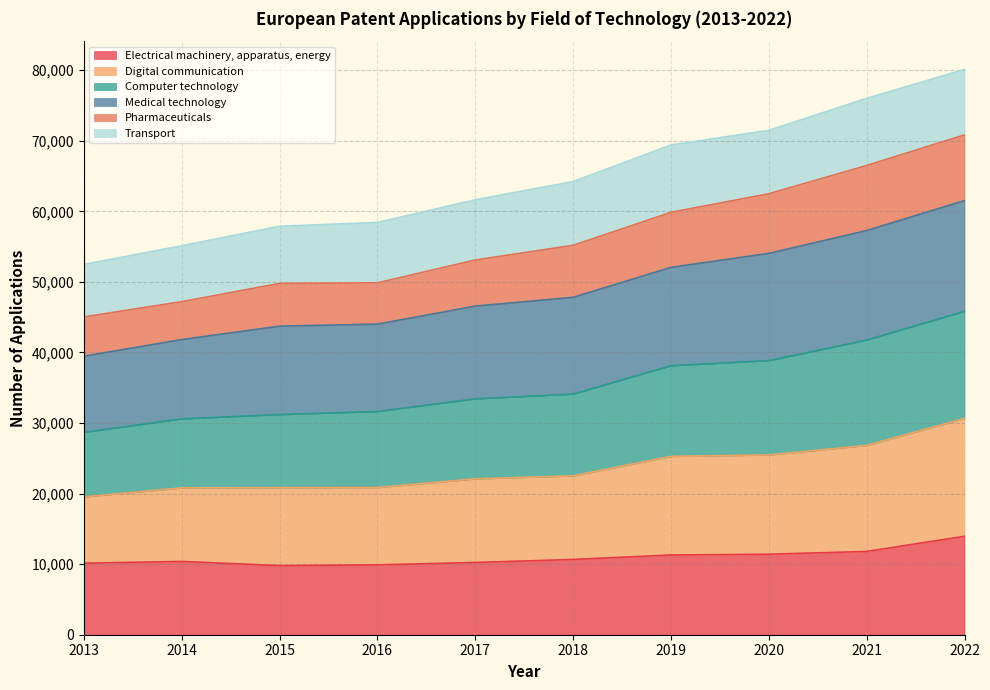

Is it true that Electrical machinery, apparatus, energy equals 10138 at 2013?

True